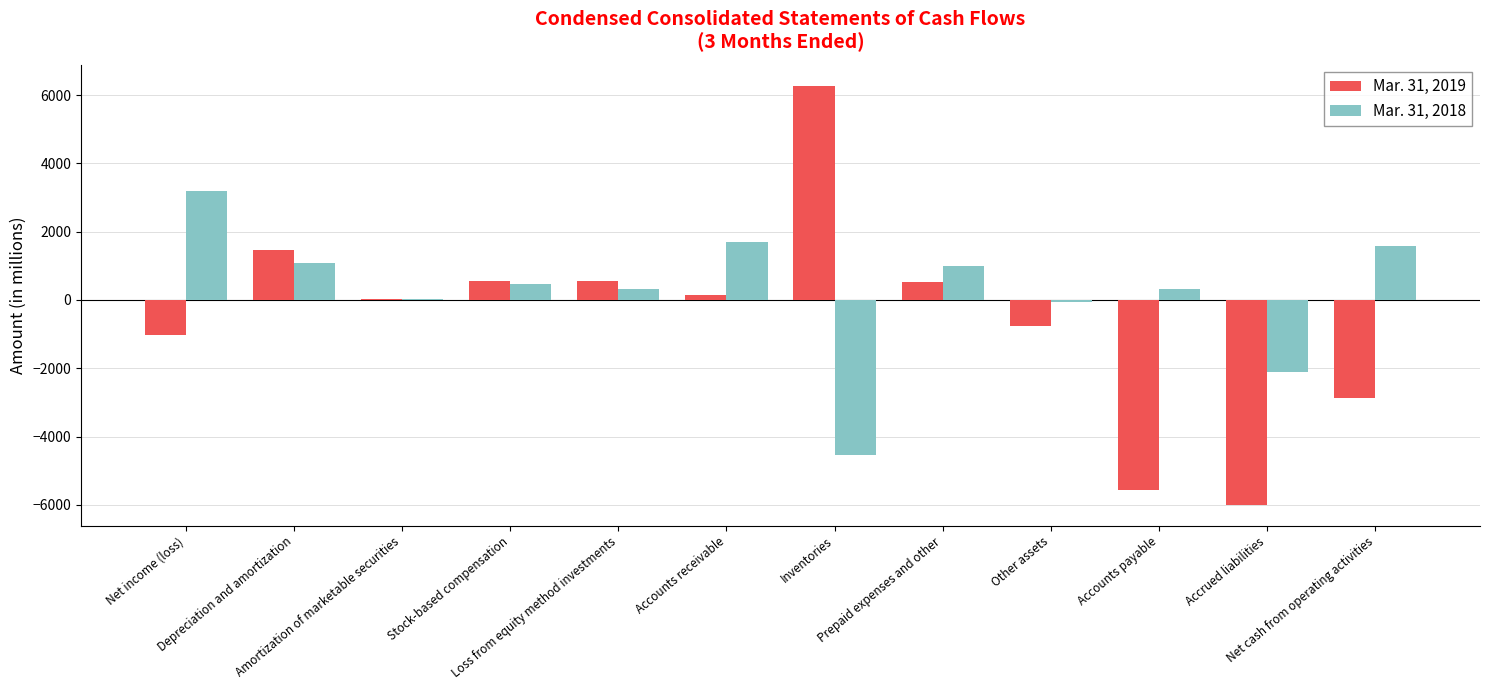

At which label is Mar. 31, 2019 closest to 141?

Accounts receivable